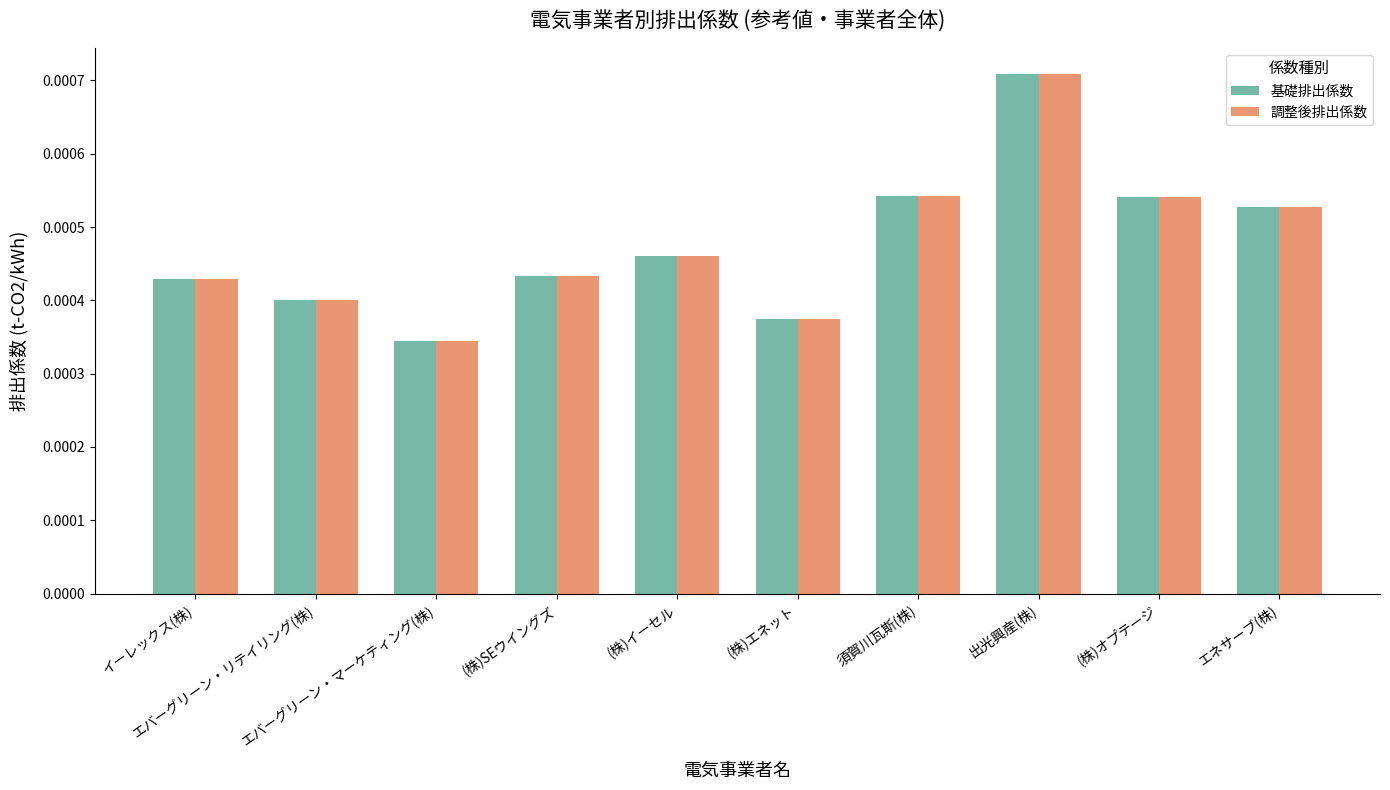

How many 調整後排出係数 values are between 0 and 1?

10